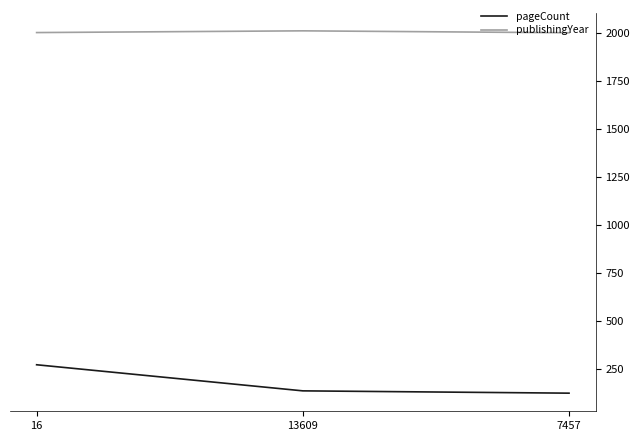

Which series has the widest spread of values?

pageCount